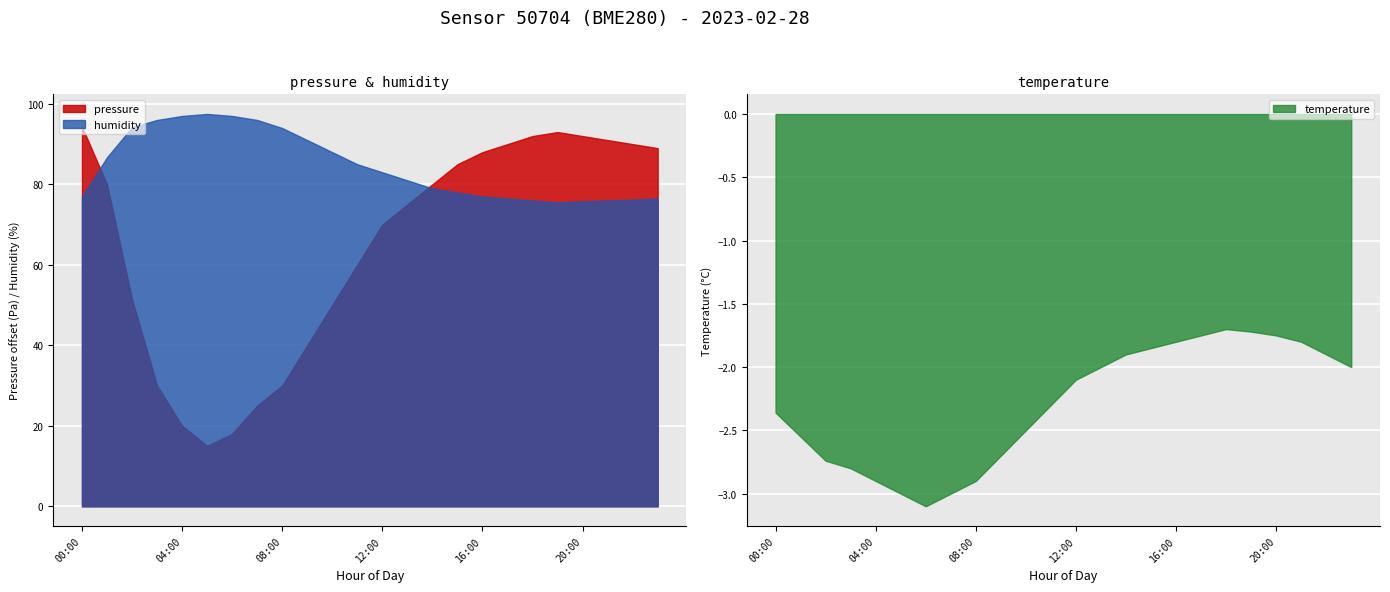

What is the label of the 14th point from the right?

10:00